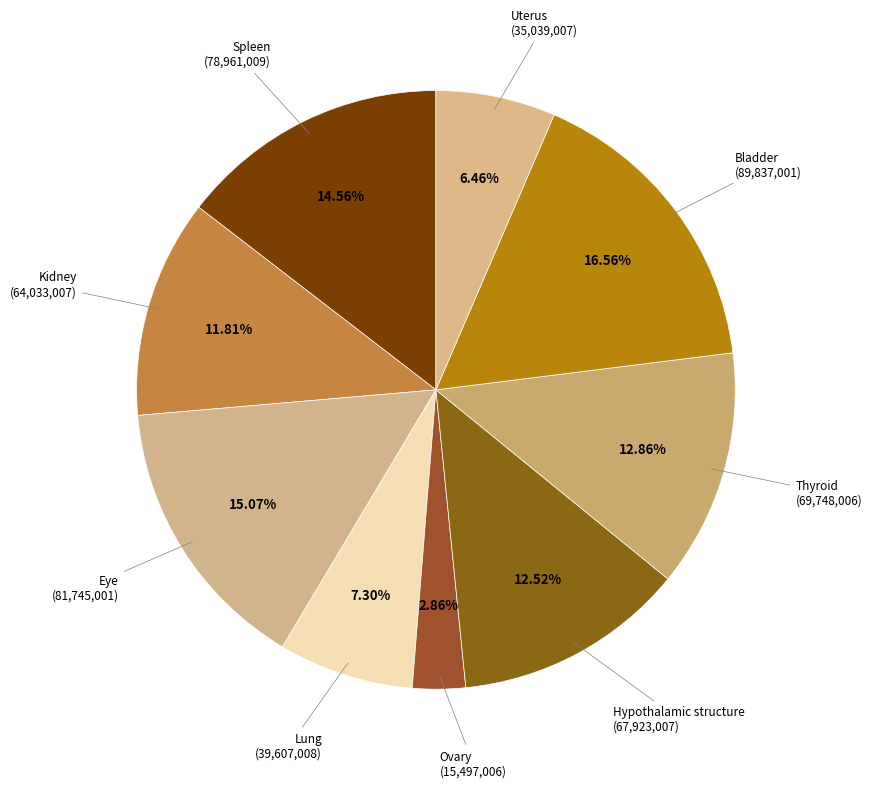

How many slices are in this pie chart?

9